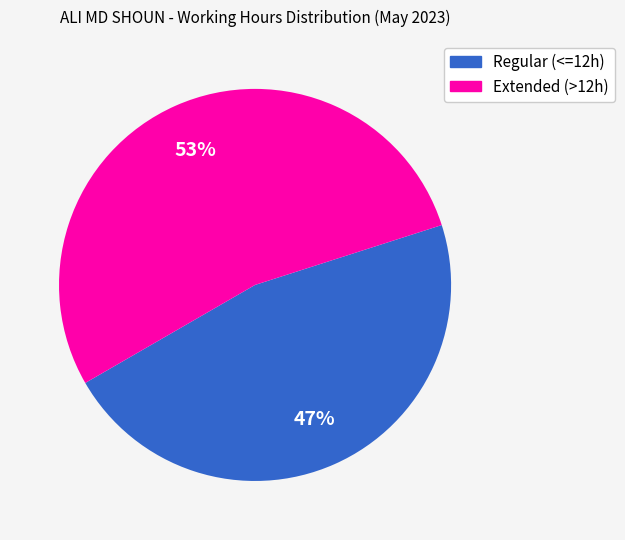

Is there a majority slice in this chart?

Yes